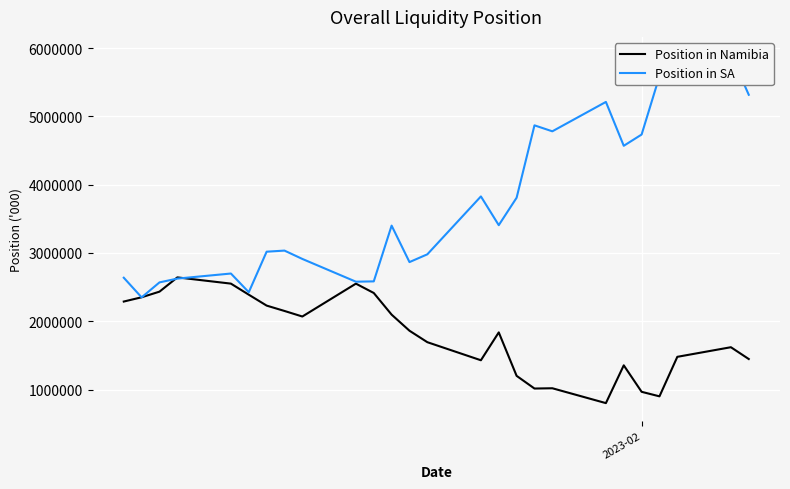

True or false: Position in SA and Position in Namibia intersect in this chart.

True